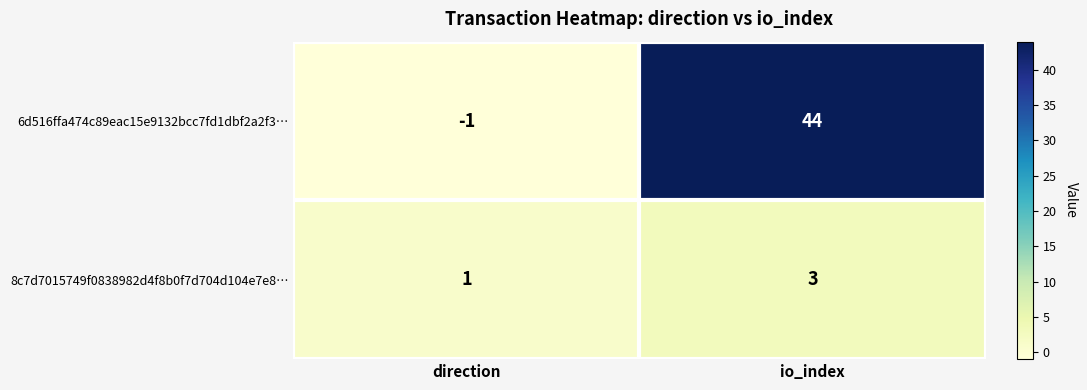

Reading left to right, transcribe all the data shown in this chart.

6d516ffa474c89eac15e9132bcc7fd1dbf2a2f3…: direction=-1	io_index=44
8c7d7015749f0838982d4f8b0f7d704d104e7e8…: direction=1	io_index=3